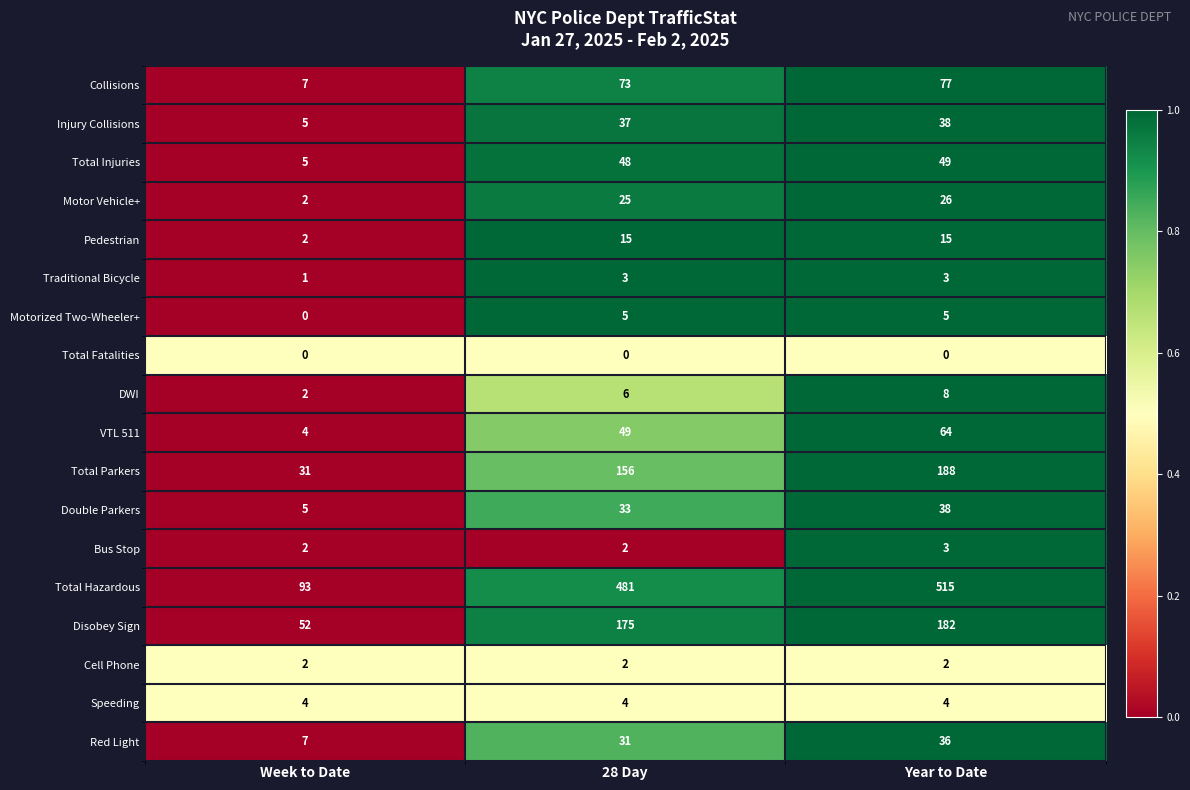

What is the maximum value shown in the chart?

515